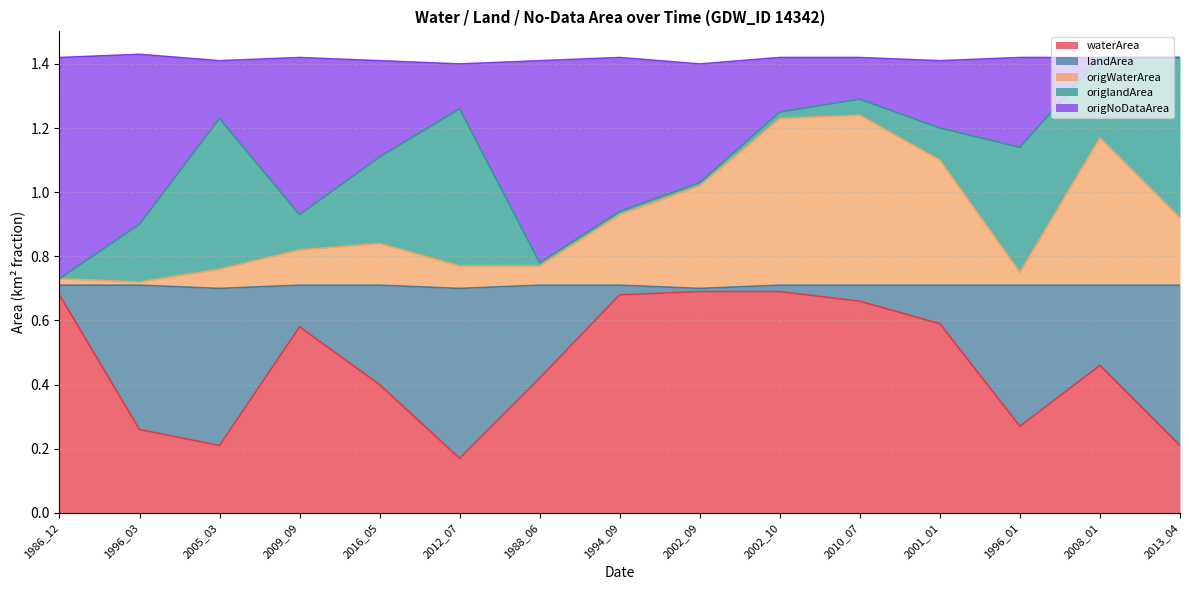

At how many categories does at least one series exceed 0?

15